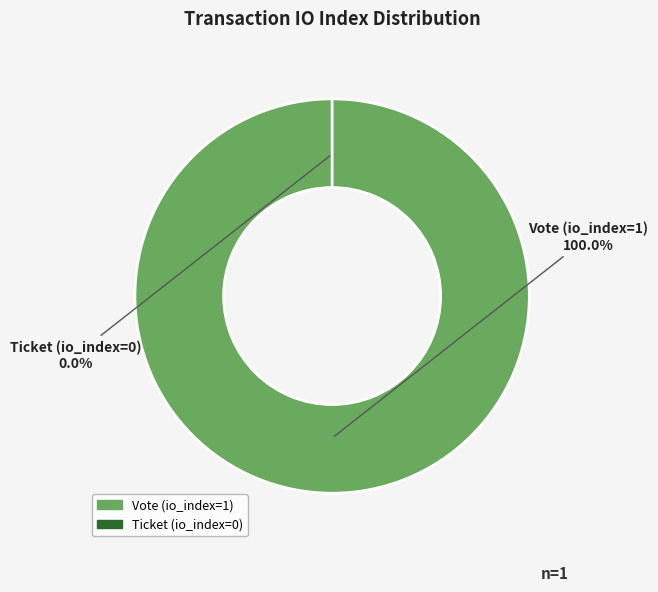

What is the change in value from Vote (io_index=1) to Ticket (io_index=0)?

-1